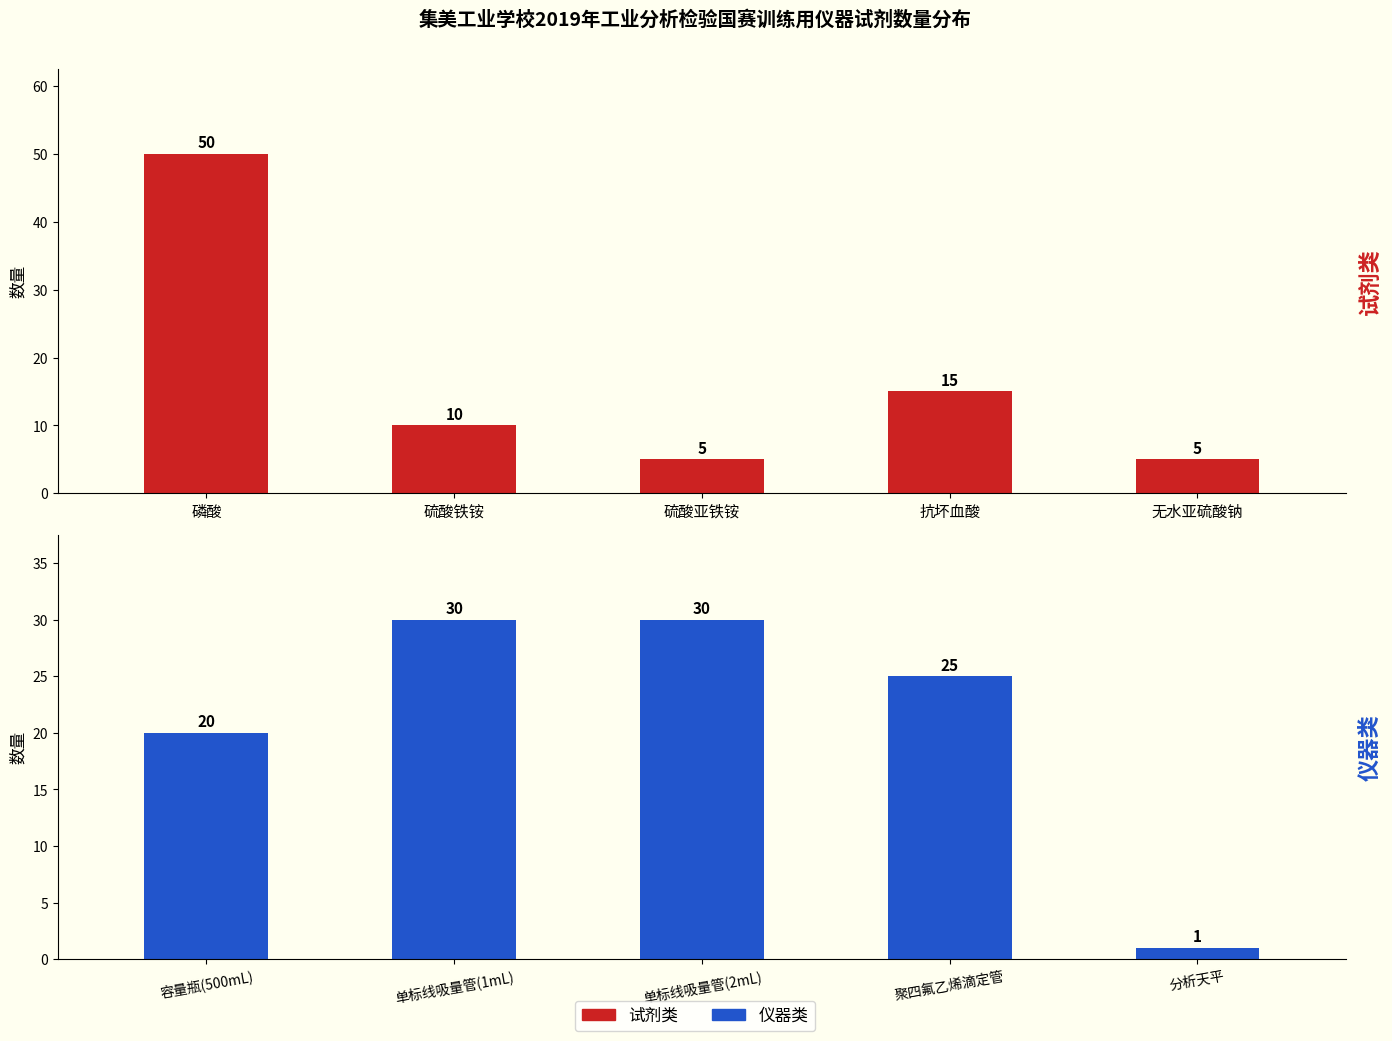

What is the minimum value for 试剂类?

5